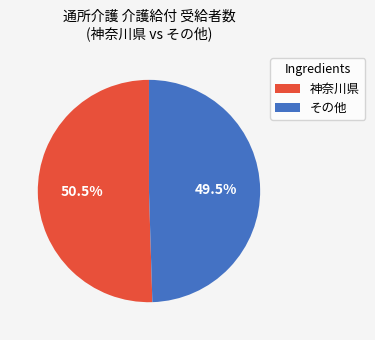

Which category accounts for the majority?

神奈川県